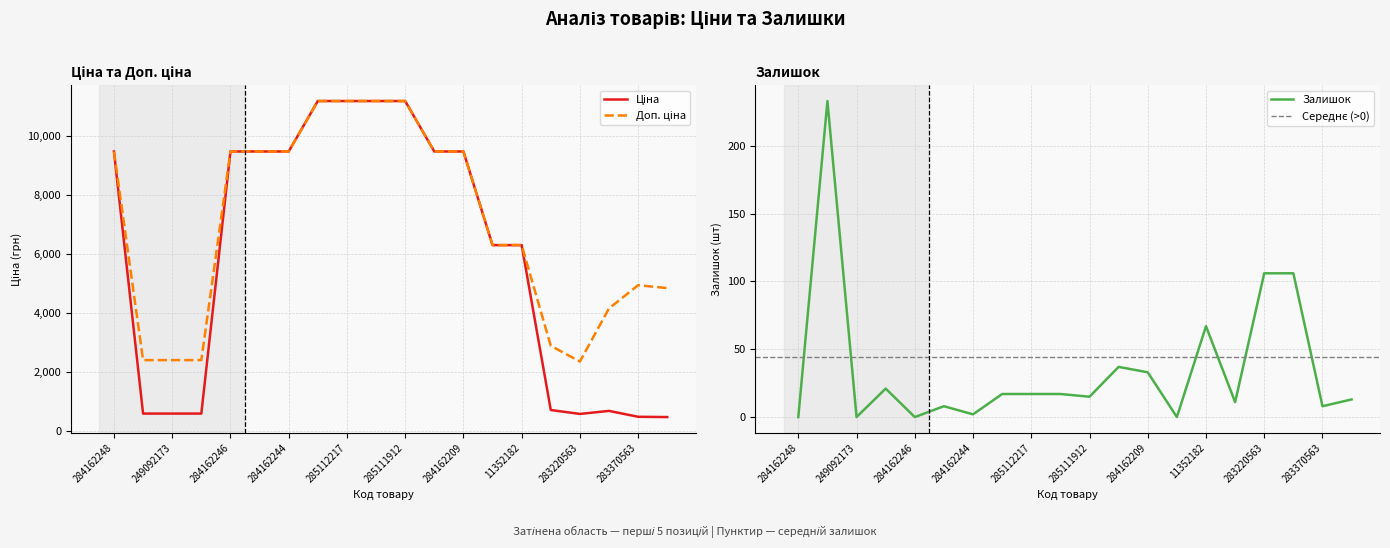

Does the chart display data point markers on the line(s)?

No